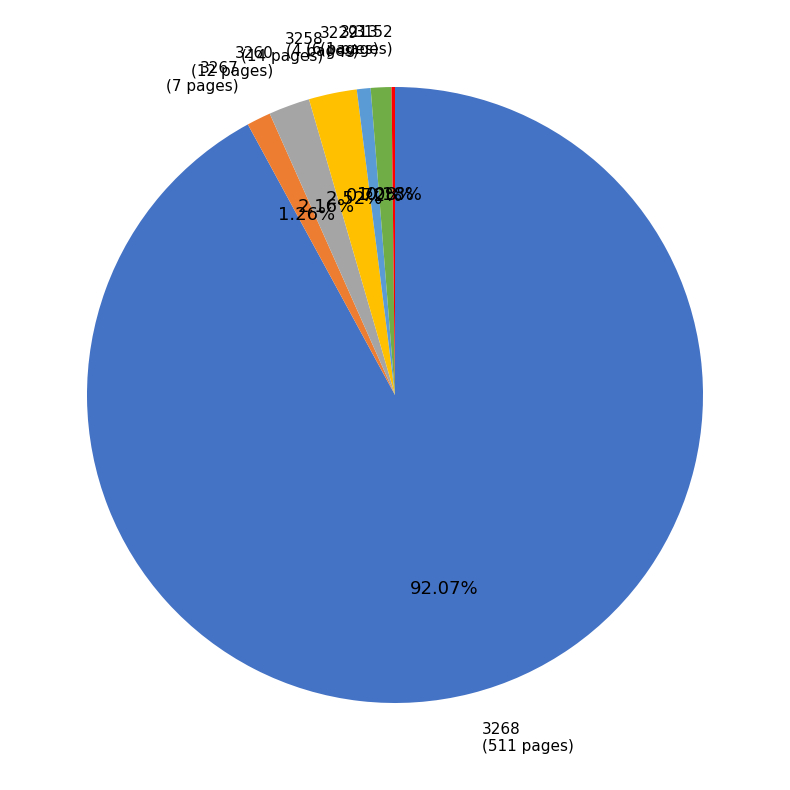

Is 3267 the majority of the pie?

No